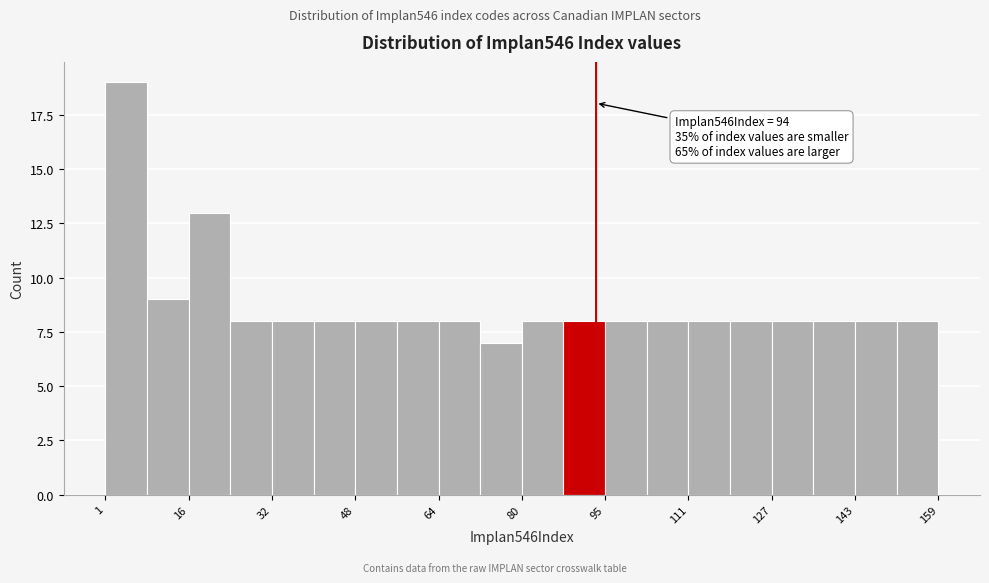

Around what value on the x-axis is the tallest bar? Give the approximate position of its centre, as read against the axis.

4